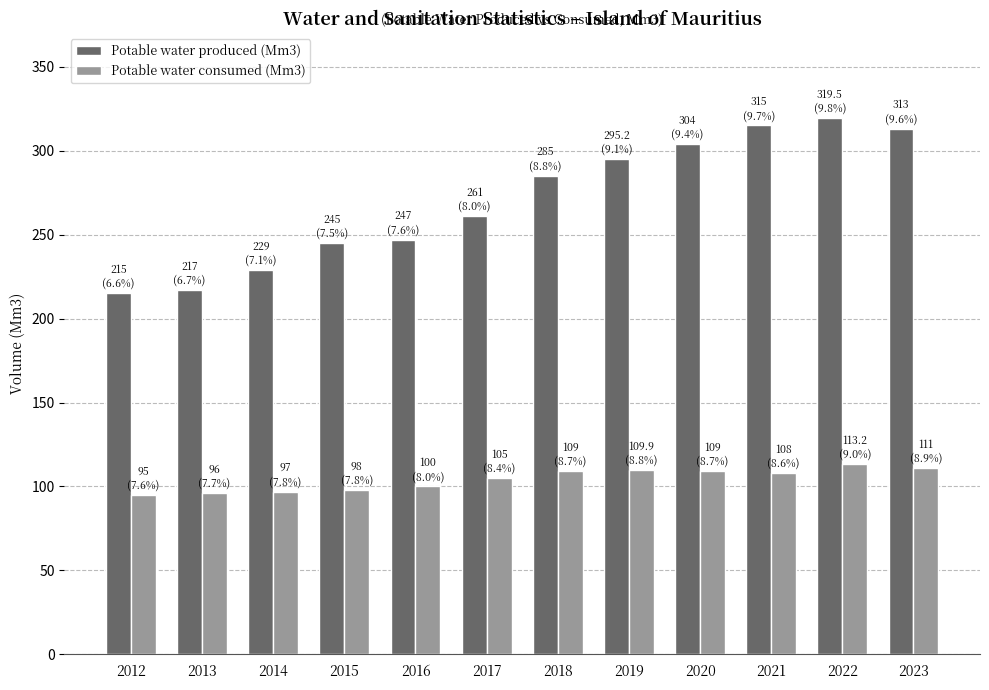

Rank the series by their maximum value, from highest to lowest.

Potable water produced (Mm3), Potable water consumed (Mm3)